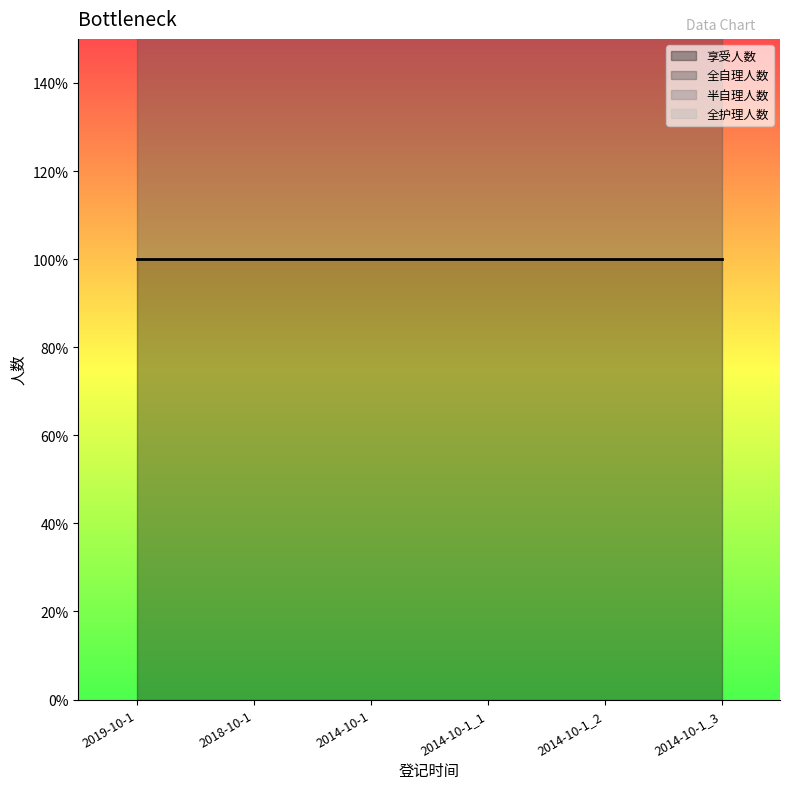

At which label is 享受人数 closest to 1?

2019-10-1